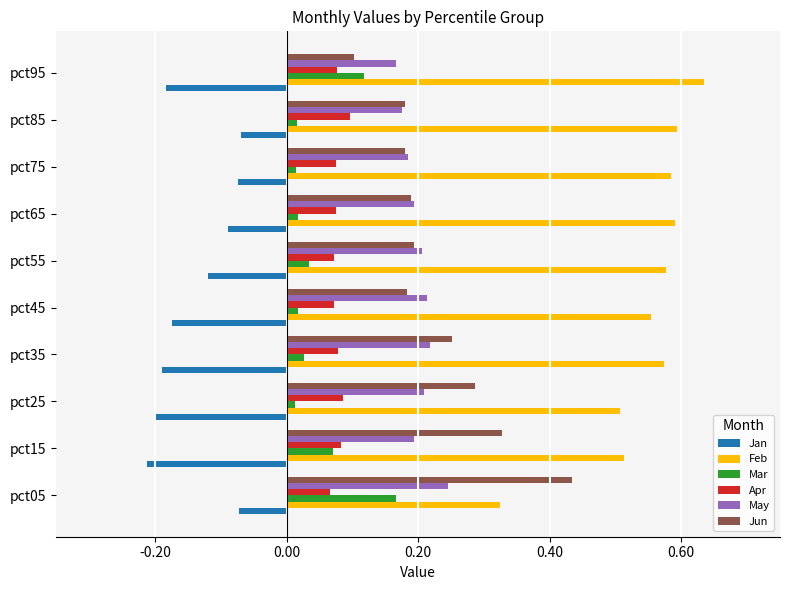

How many Feb values are between 0 and 1?

10